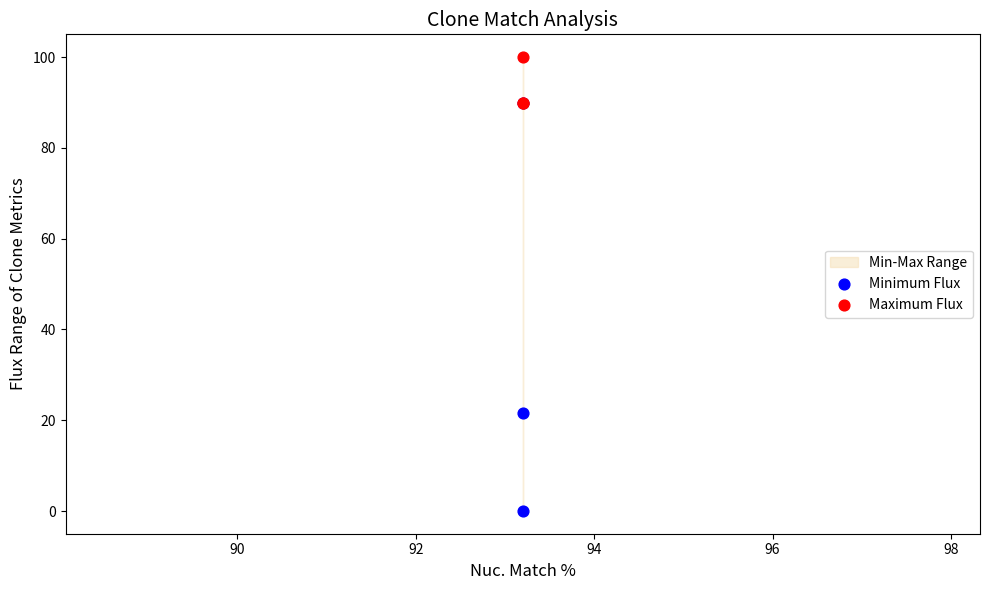

Across all series, what Y value is closest to 50?

21.6